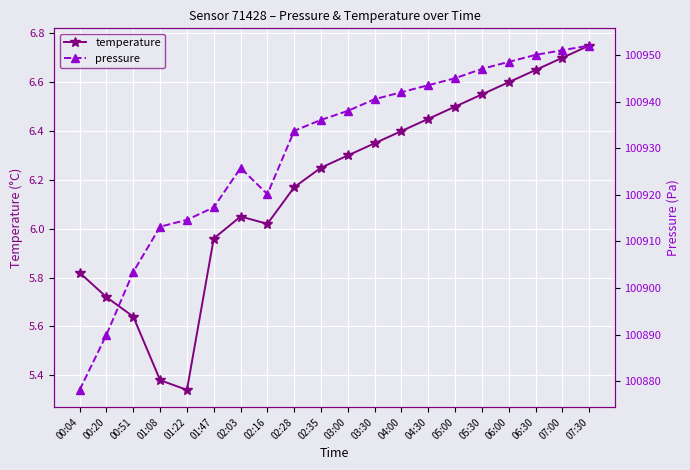

How many interior local peaks does the temperature series have?

1